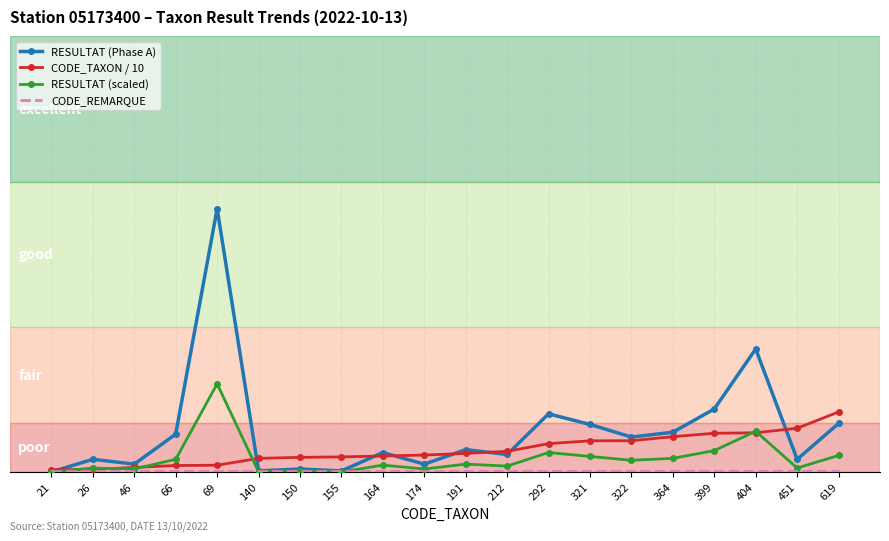

List the series in order of their overall mean, highest first.

RESULTAT (Phase A), CODE_TAXON / 10, RESULTAT (scaled), CODE_REMARQUE